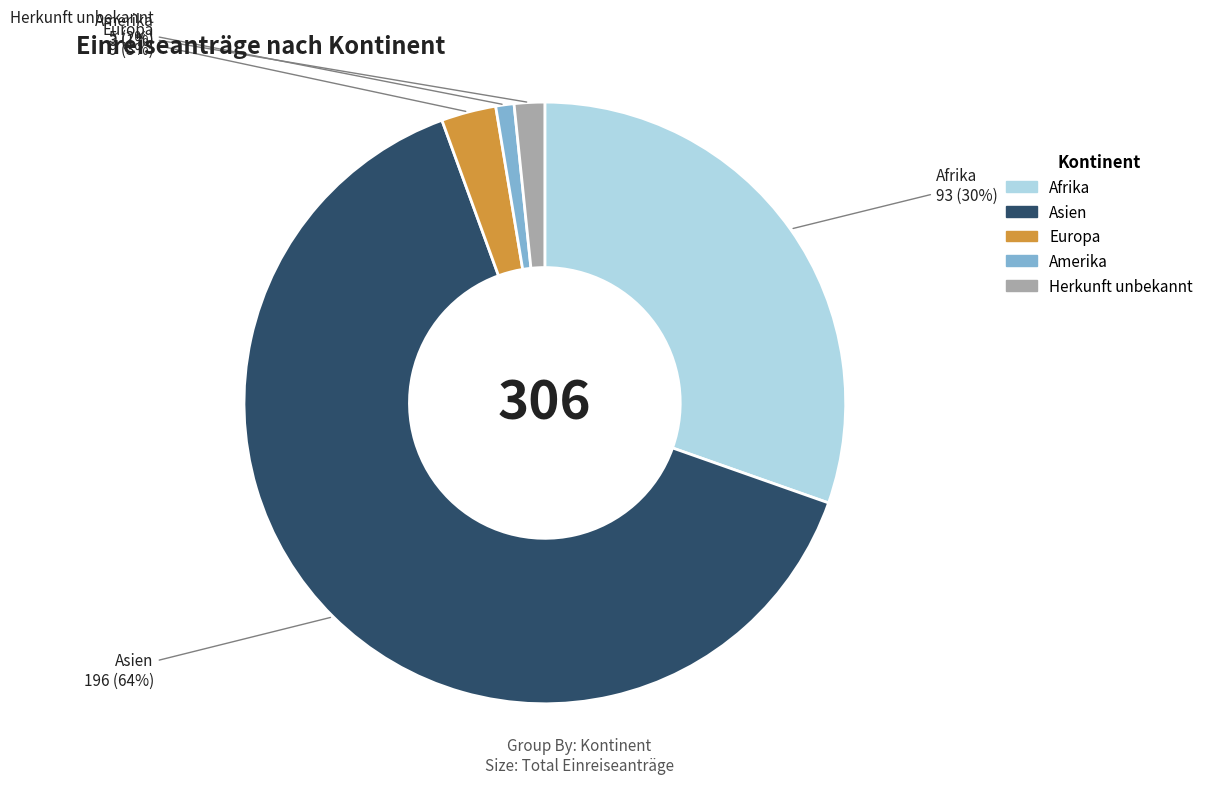

Which slice is the smallest?

Amerika